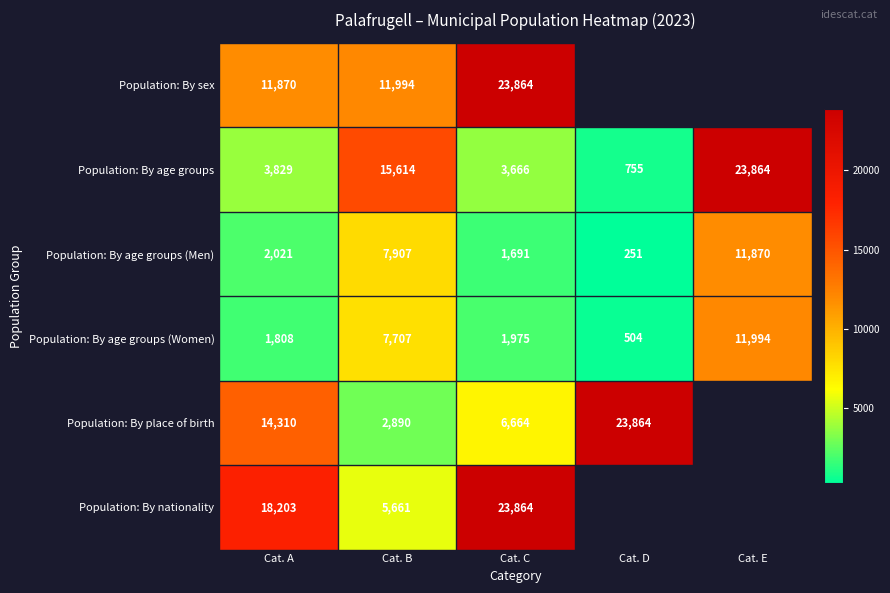

True or false: Population: By age groups has a value of 755 at Cat. D.

True